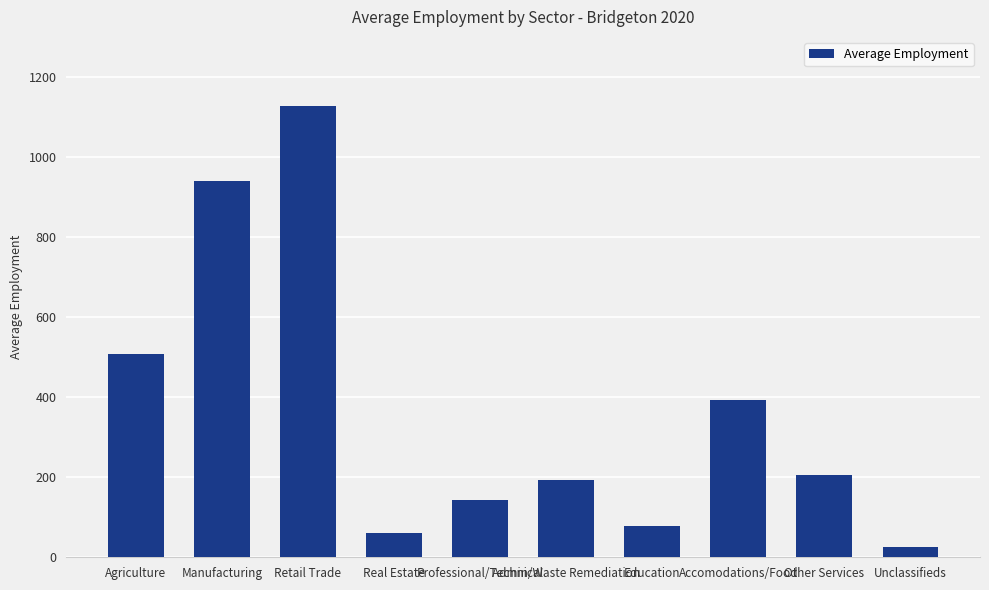

True or false: the data shows 60.6 at Real Estate.

True